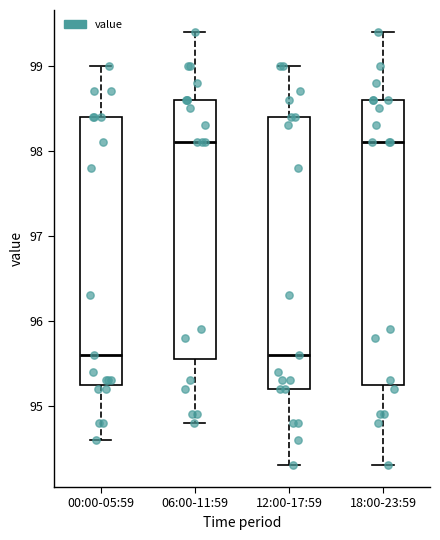

Reading left to right, read every box against the y-axis: the position of its median line, the range the box covers, and the ends of its whiskers. The values are not printed on the chart, so give them approximately, as read against the axis.

00:00-05:59: median 95.6, box 95.3 to 98.4, whiskers 94.6 to 99.0
06:00-11:59: median 98.1, box 95.6 to 98.6, whiskers 94.8 to 99.4
12:00-17:59: median 95.6, box 95.2 to 98.4, whiskers 94.3 to 99.0
18:00-23:59: median 98.1, box 95.3 to 98.6, whiskers 94.3 to 99.4